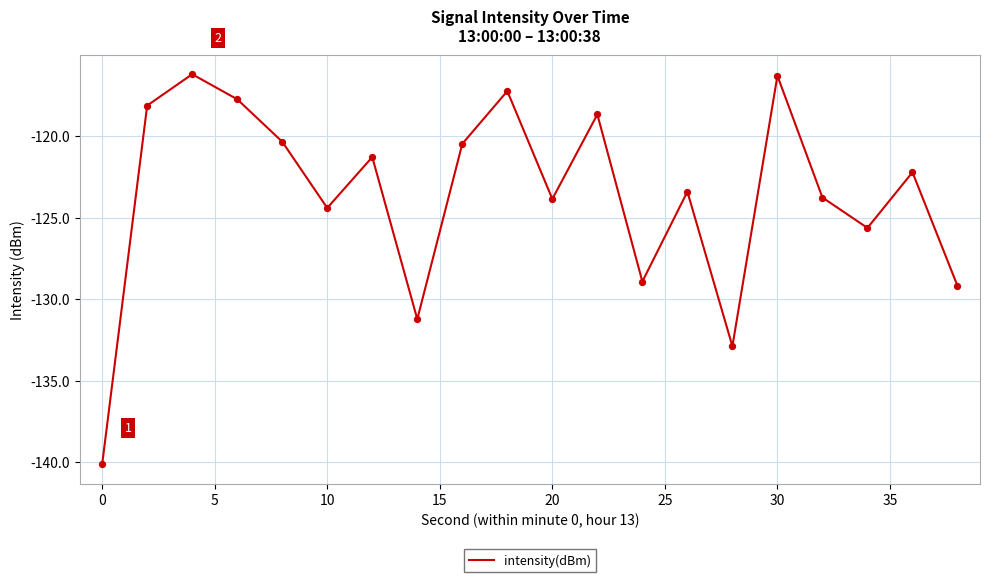

What is the minimum value shown in the chart?

-140.1